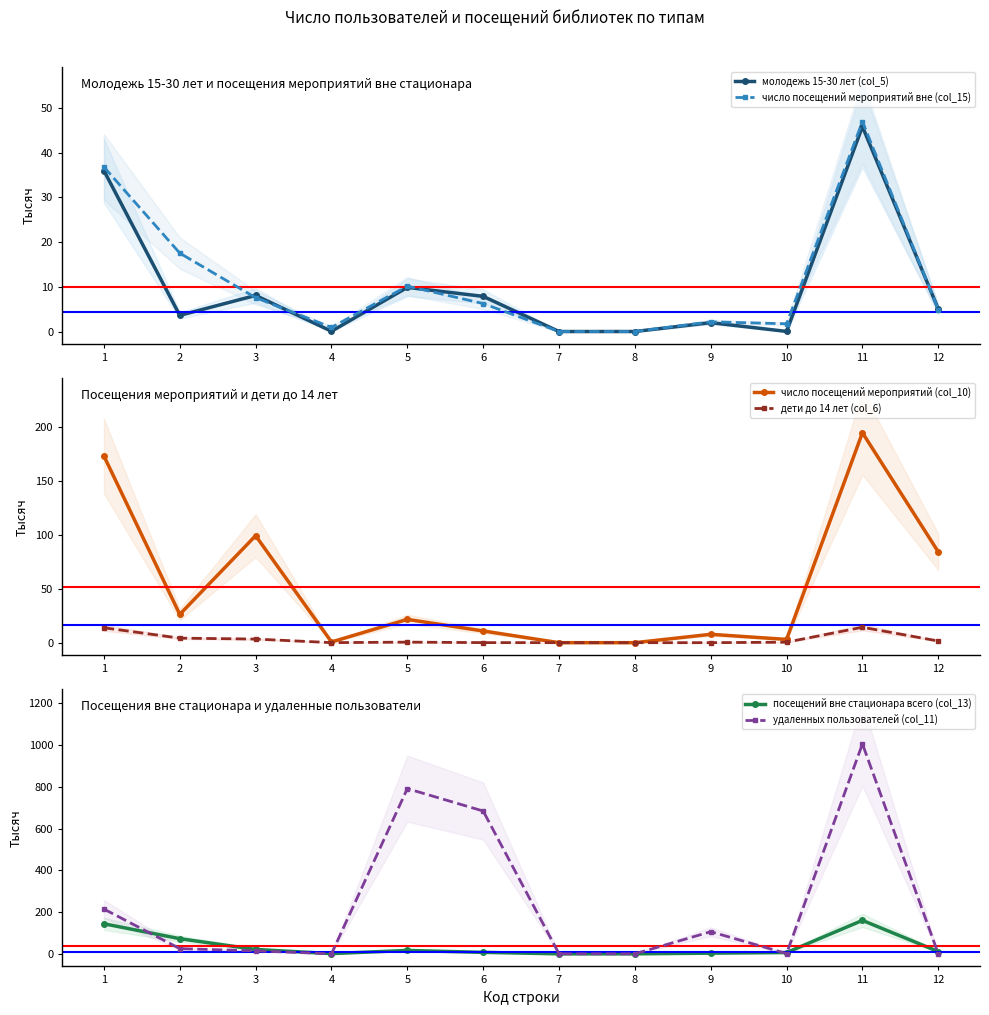

Where is the first local maximum for молодежь 15-30 лет (col_5)?

3